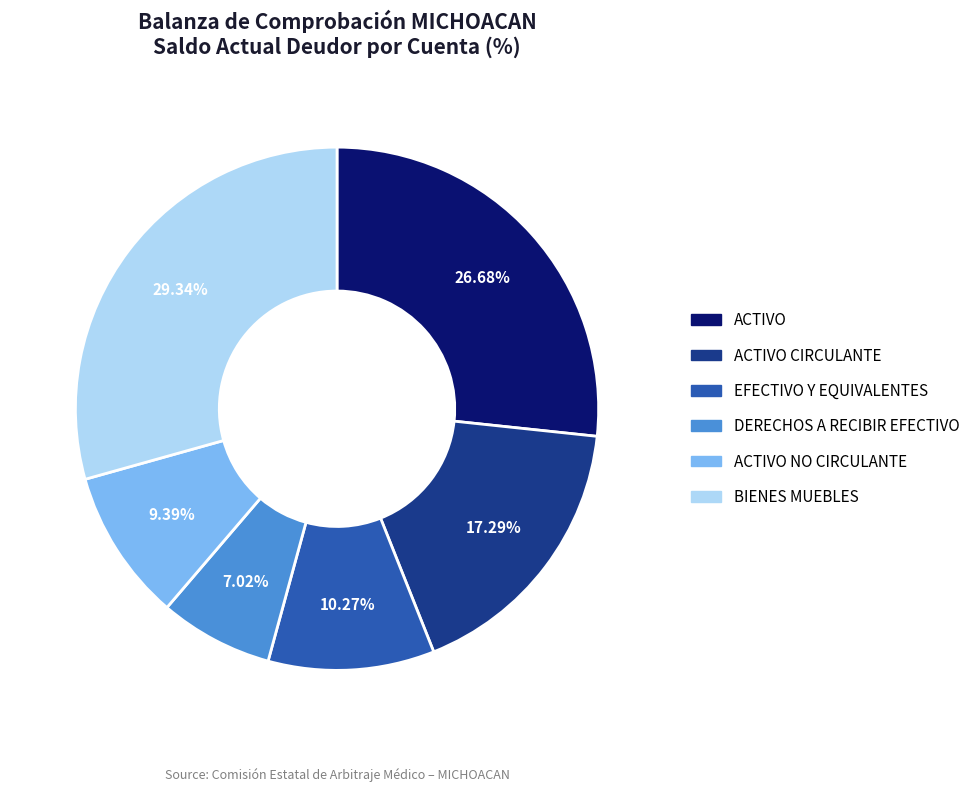

Is there any slice that represents more than half of the pie?

No